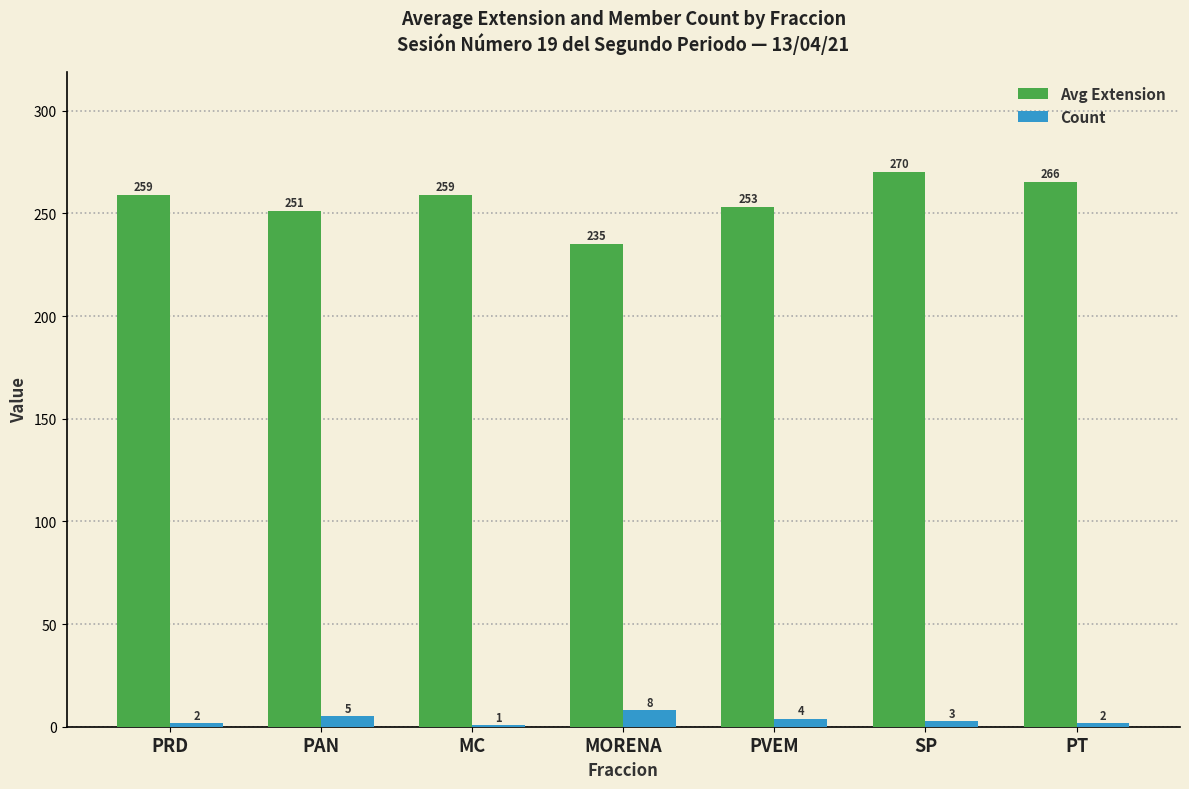

What position from the right is PRD?

7